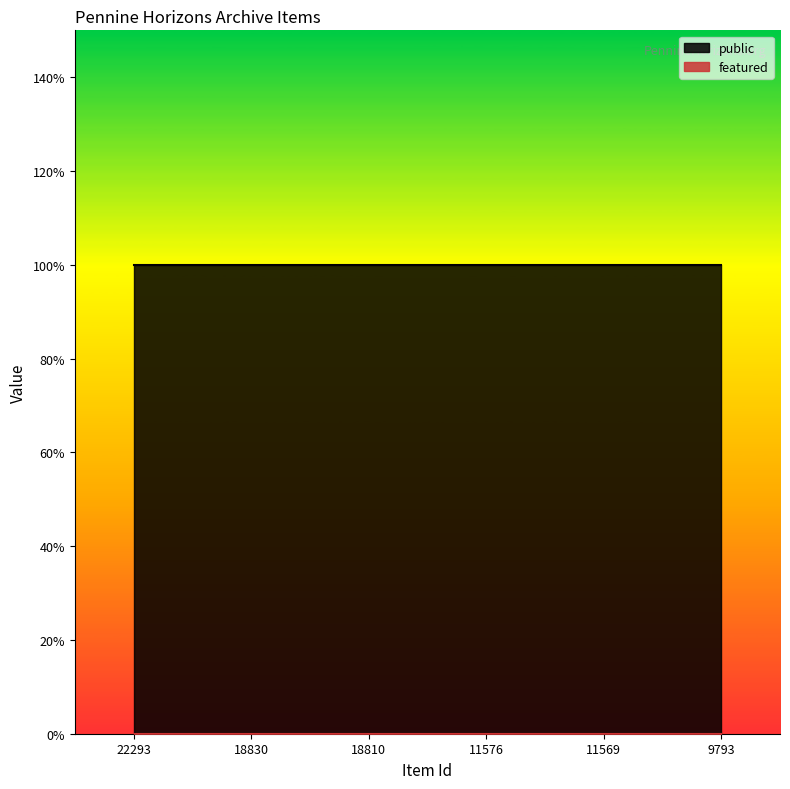

What is the maximum value shown in the chart?

1